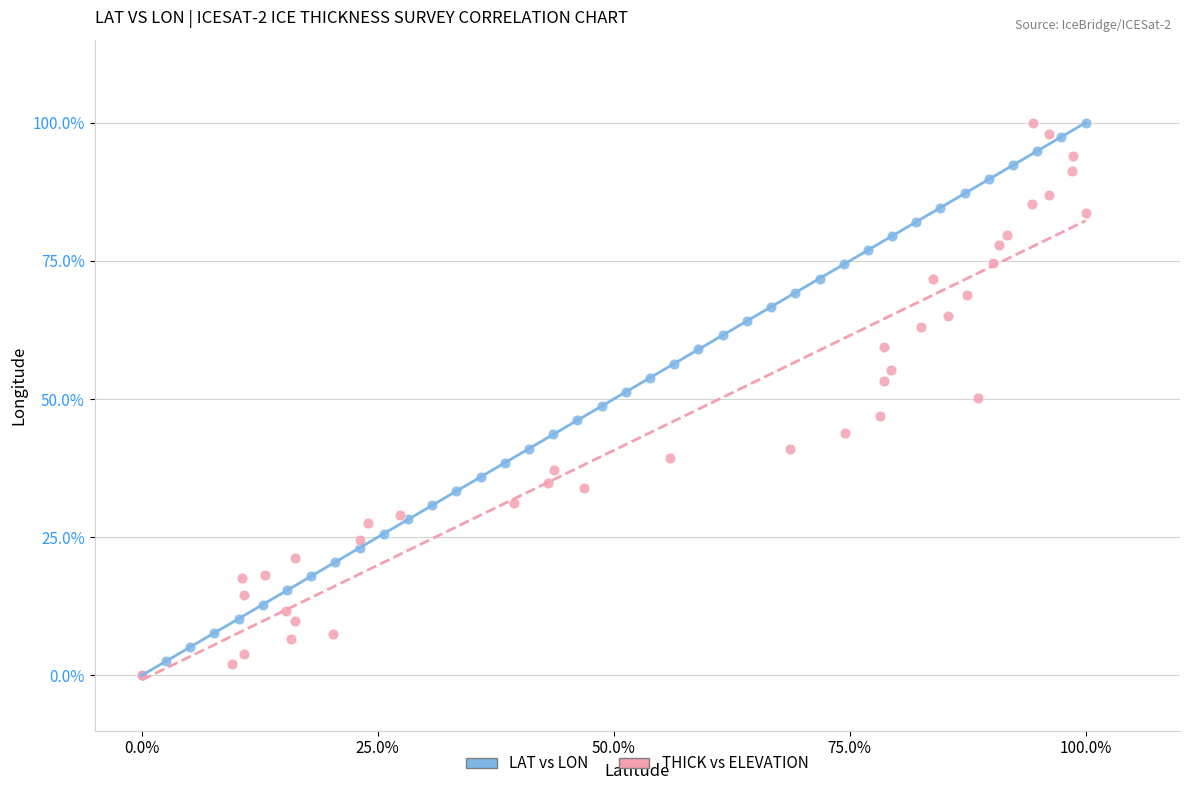

What are all the series names shown in the legend?

LAT vs LON, THICK vs ELEVATION